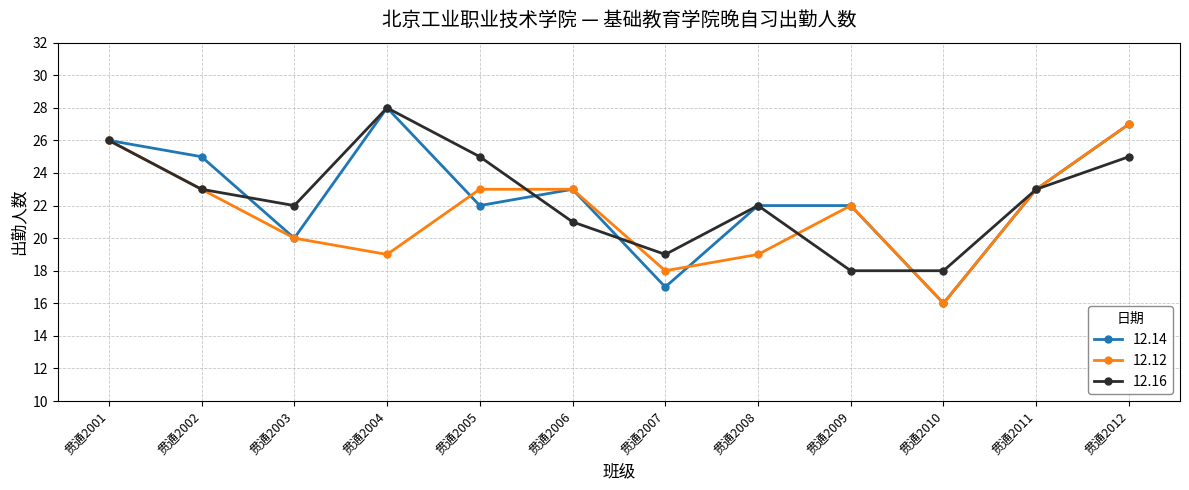

What is the difference between the maximum and minimum values in the 12.16 series?

10